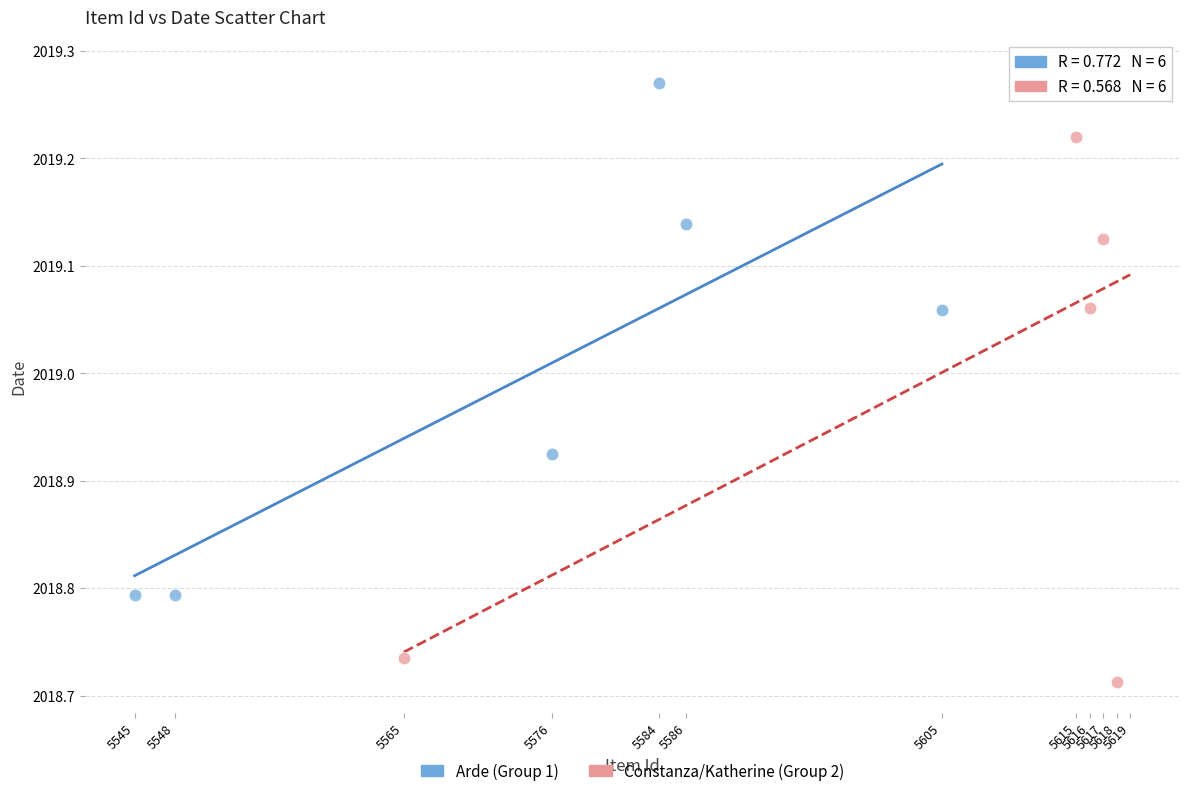

Which series contains the lowest Y value?

Constanza/Katherine (Group 2)